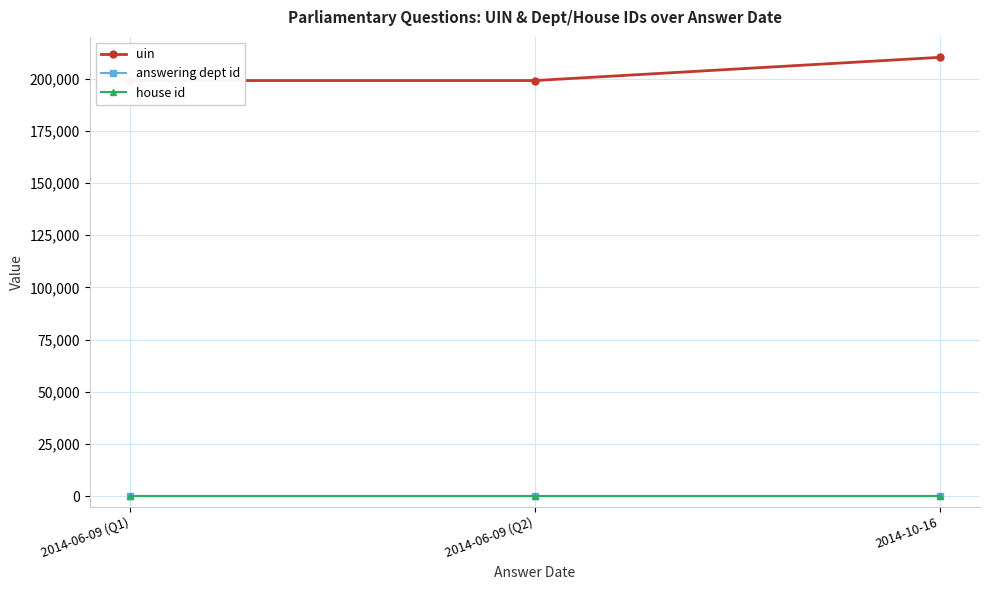

At which category does the chart reach its peak across all series?

2014-10-16